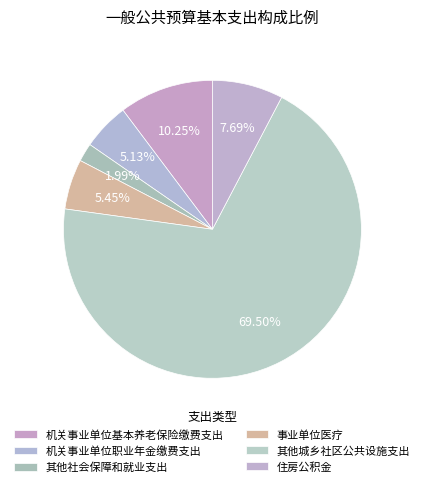

How many segments does this pie chart have?

6